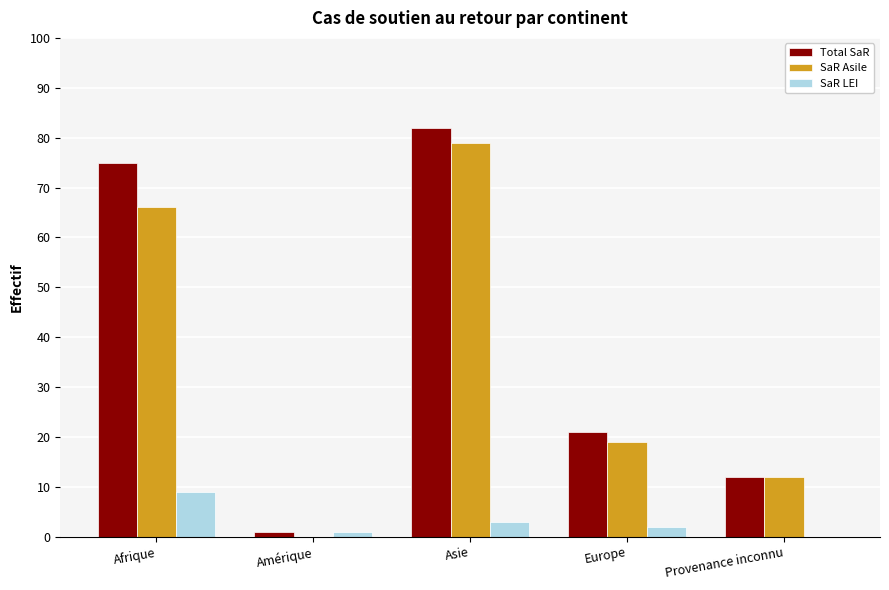

What is the maximum value shown in the chart?

82